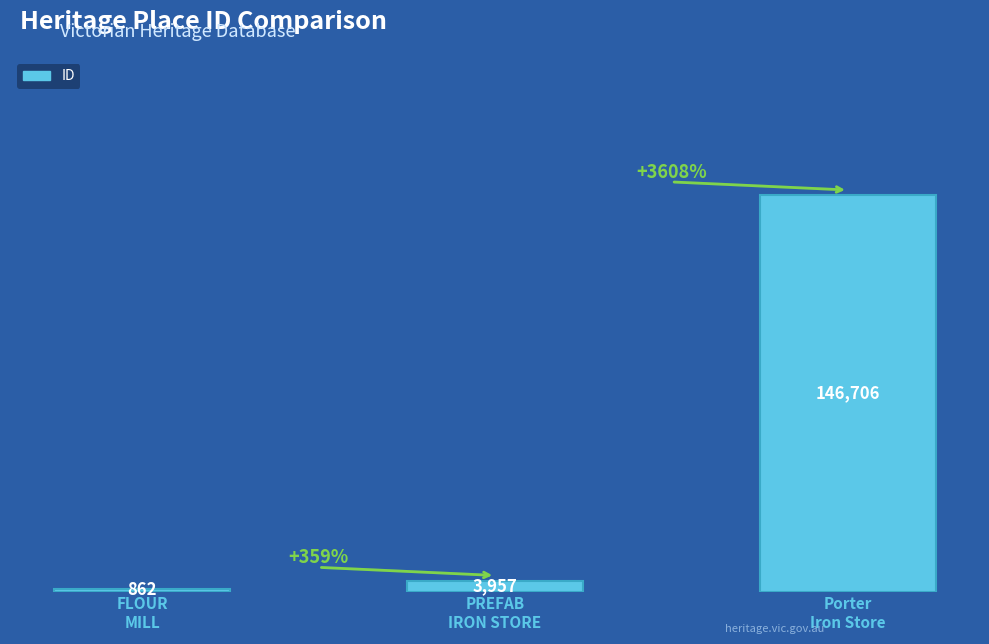

At which label is the value closest to 73784?

PREFAB
IRON STORE